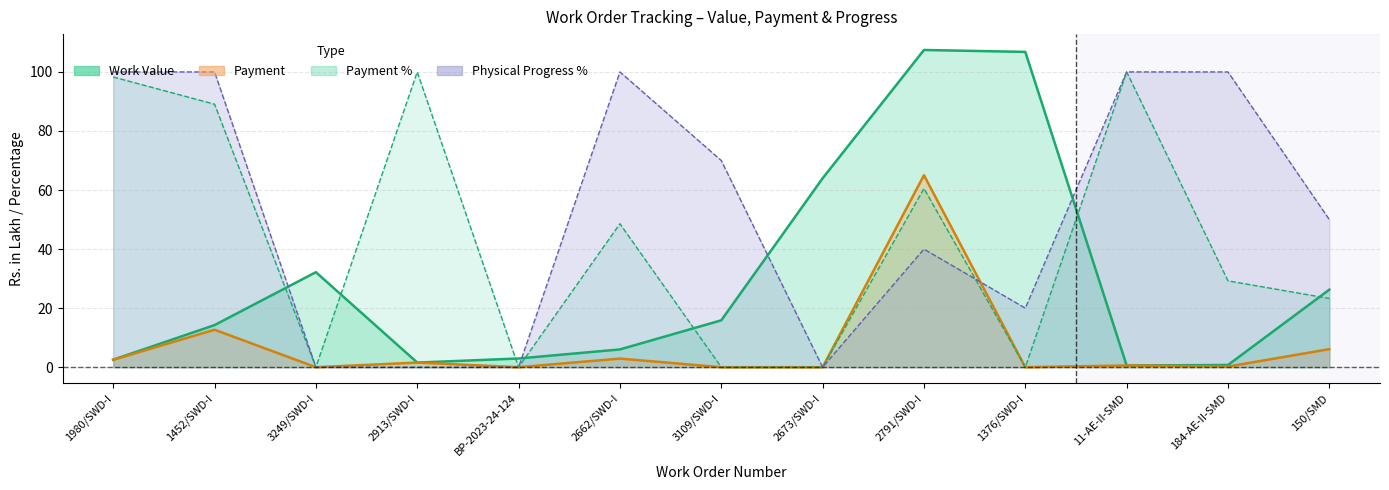

List the labels in order of Payment value, smallest first.

3249/SWD-I, BP-2023-24-124, 3109/SWD-I, 2673/SWD-I, 1376/SWD-I, 184-AE-II-SMD, 11-AE-II-SMD, 2913/SWD-I, 1980/SWD-I, 2662/SWD-I, 150/SMD, 1452/SWD-I, 2791/SWD-I